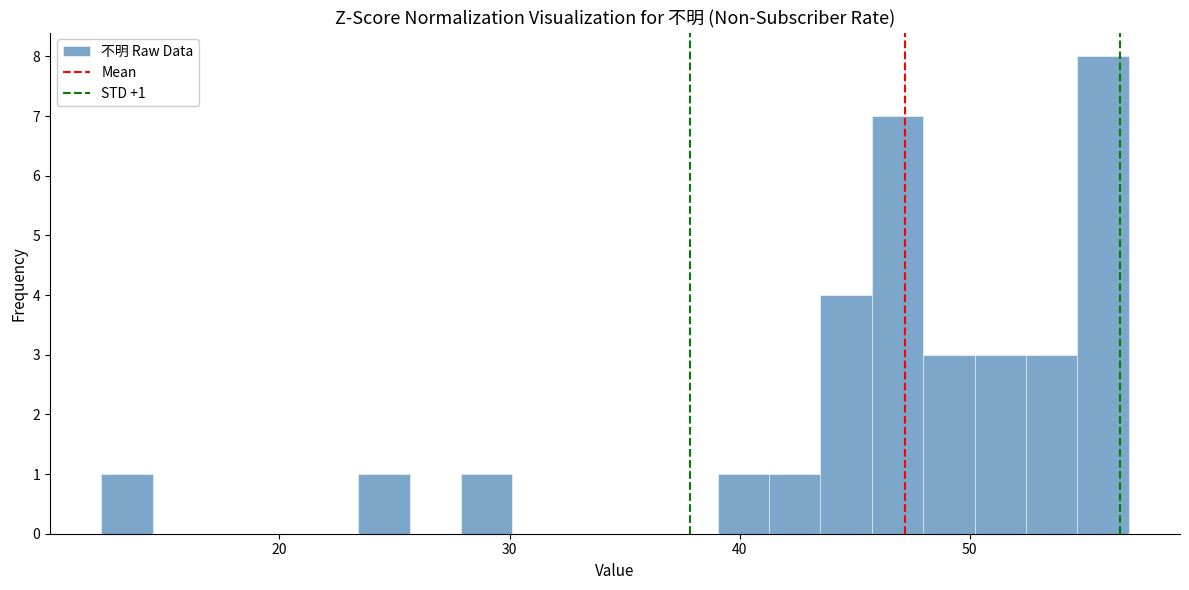

Around what value on the x-axis is the tallest bar? Give the approximate position of its centre, as read against the axis.

56